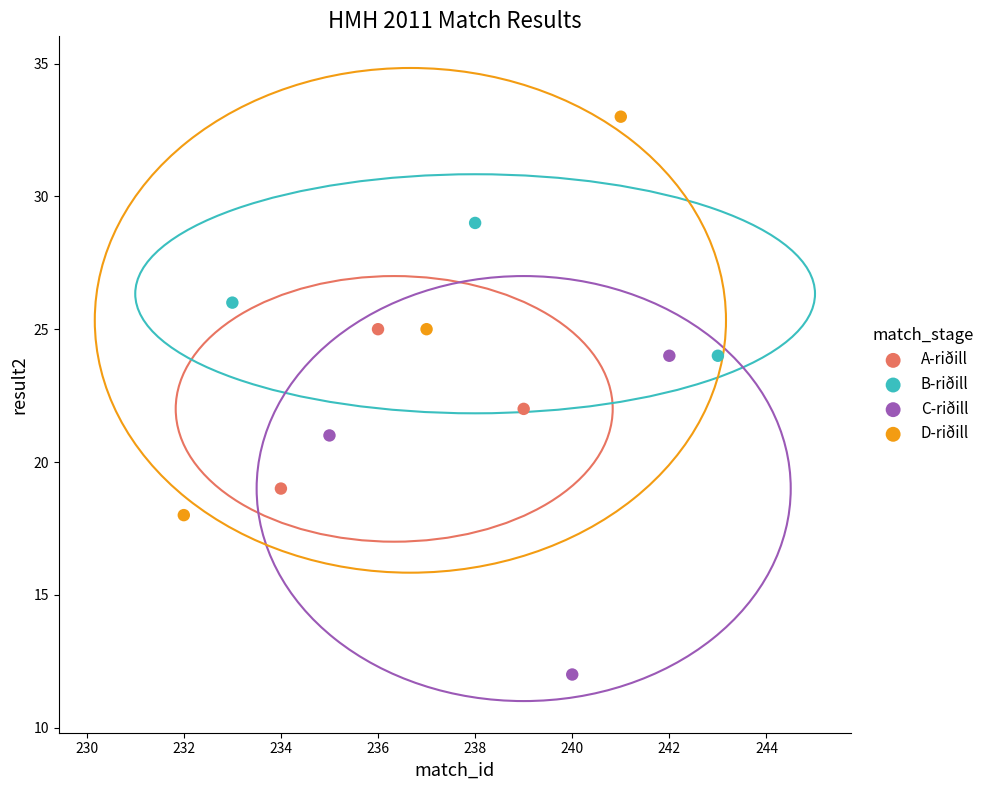

Which series reaches the minimum Y coordinate?

C-riðill